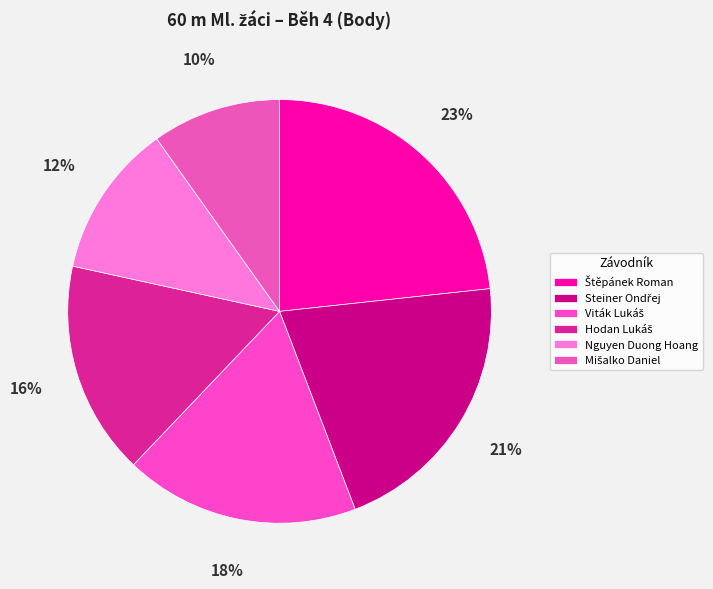

The Štěpánek Roman slice represents 23% of the pie. True or false?

True